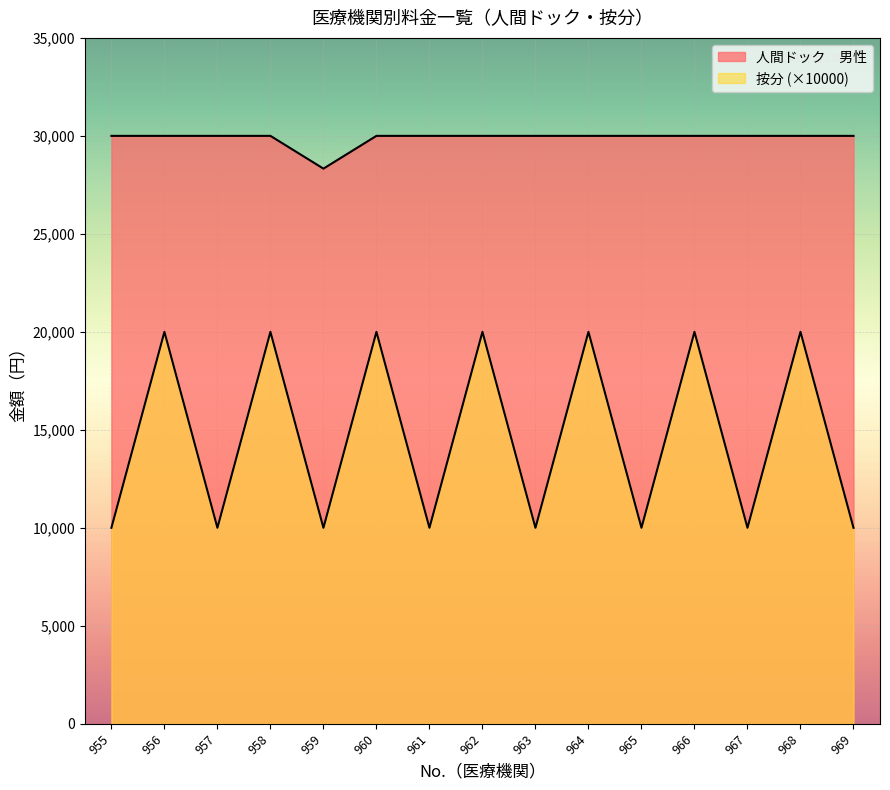

At how many categories does at least one series exceed 23596?

15